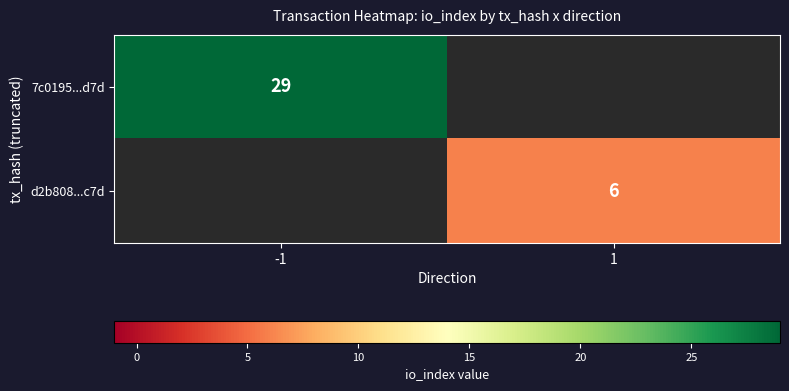

Is it true that 7c0195...d7d equals 11 at -1?

False